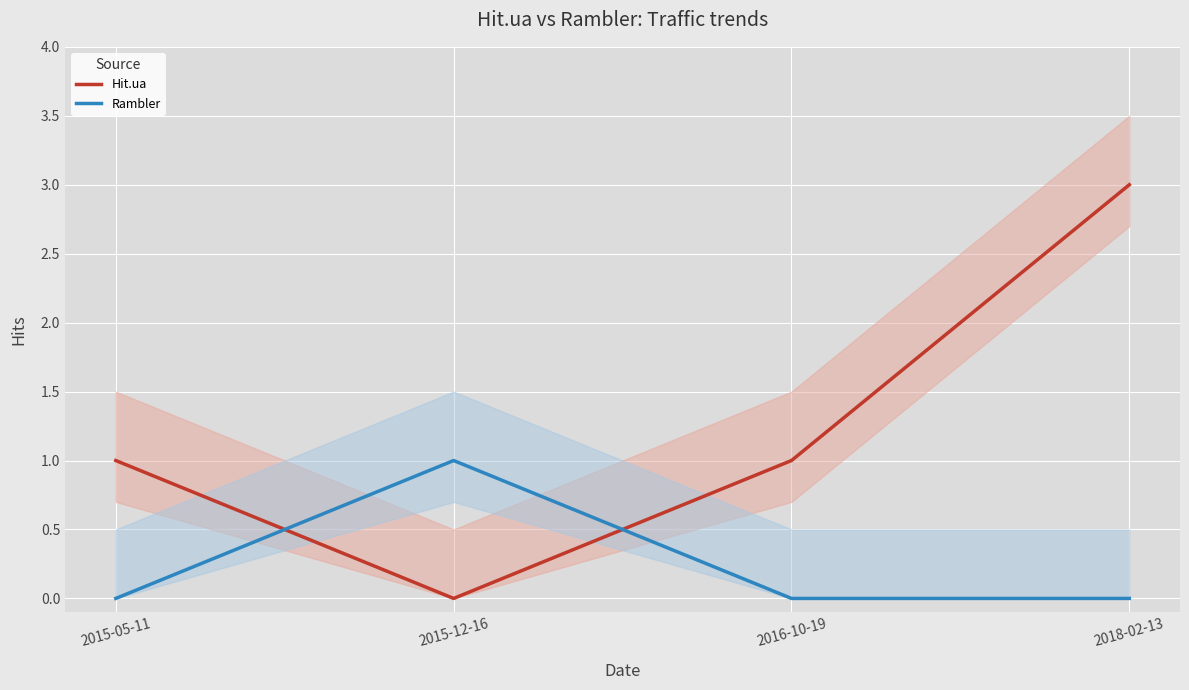

Reading left to right, extract all data points from this chart.

Hit.ua: 1	0	1	3
Rambler: 0	1	0	0